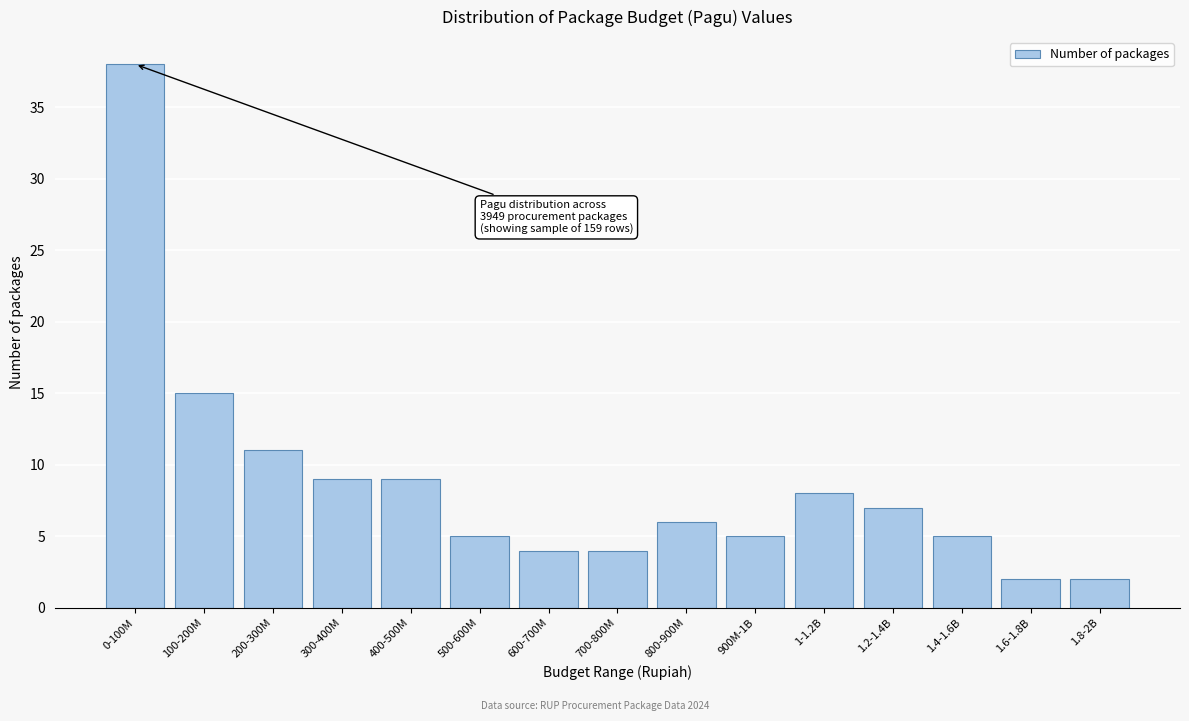

Reading left to right, what are all the values shown in this chart?

0-100M=38	100-200M=15	200-300M=11	300-400M=9	400-500M=9	500-600M=5	600-700M=4	700-800M=4	800-900M=6	900M-1B=5	1-1.2B=8	1.2-1.4B=7	1.4-1.6B=5	1.6-1.8B=2	1.8-2B=2